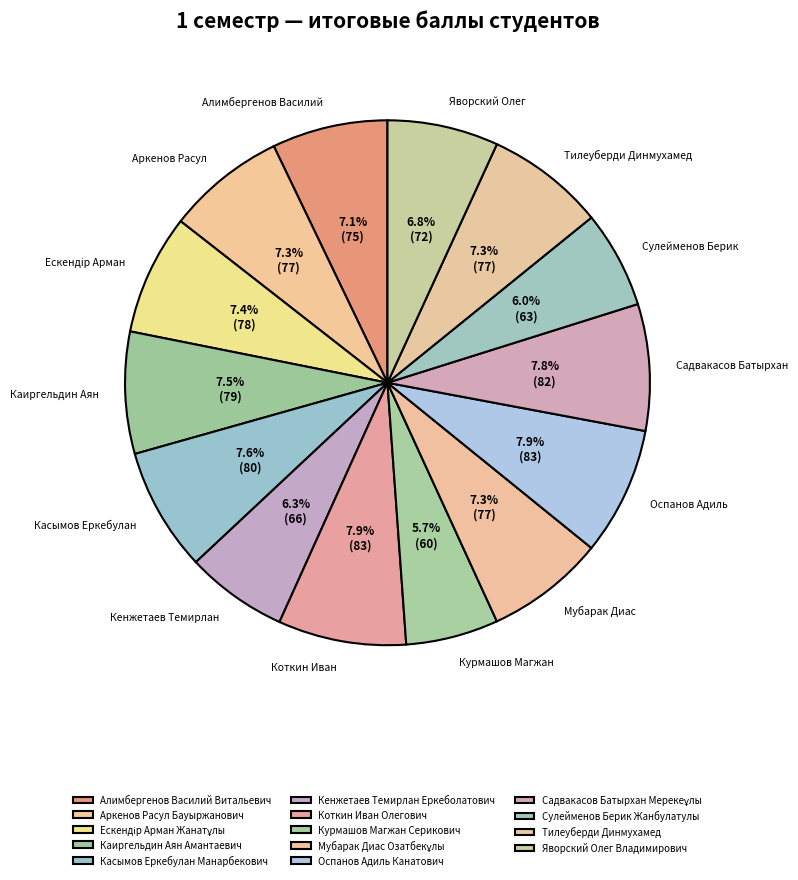

How many slices are in this pie chart?

14